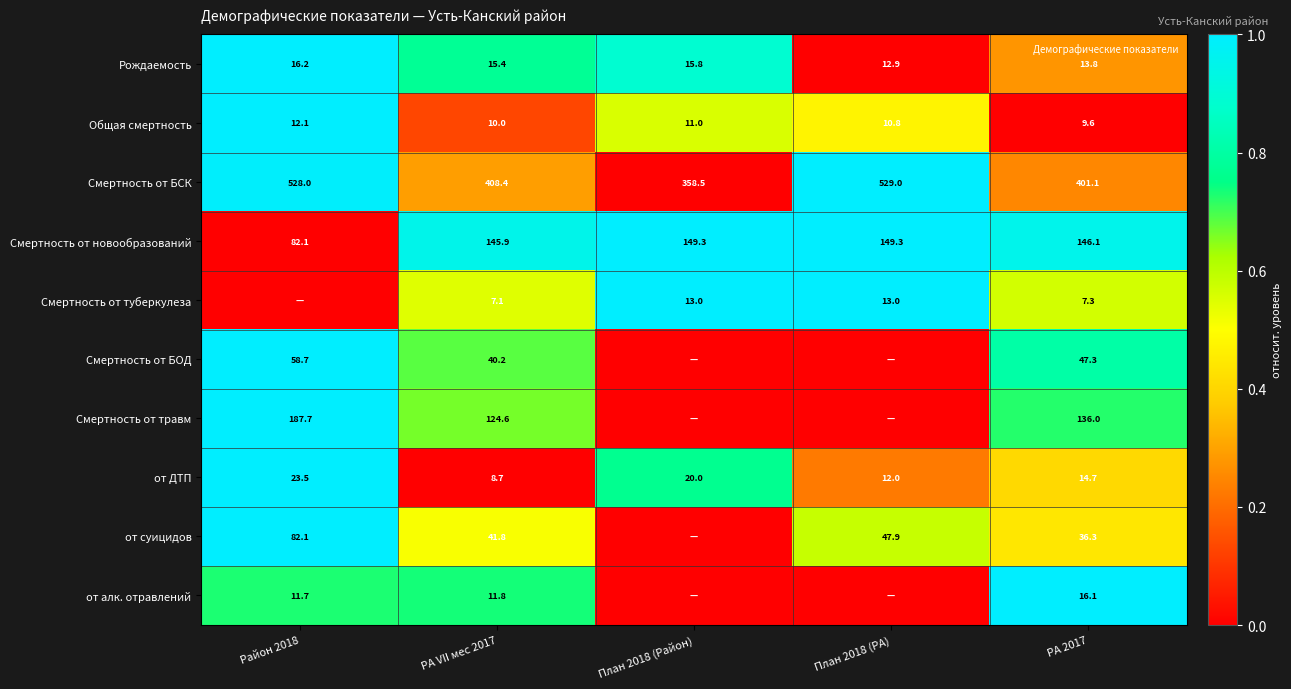

At which category is the sum across all series the highest?

Район 2018